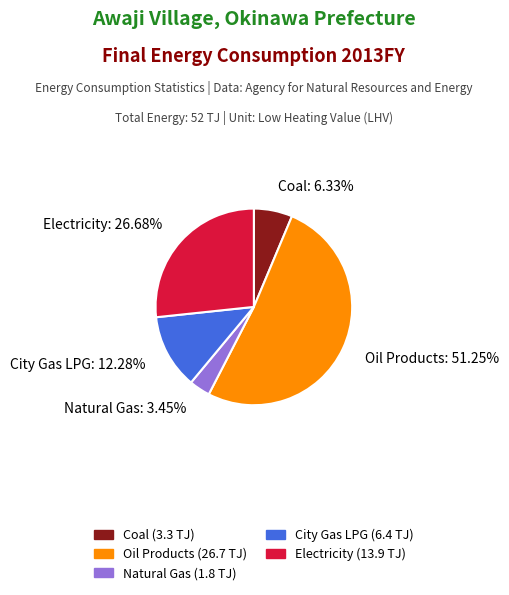

Rank the categories by value from lowest to highest.

Natural Gas, Coal, City Gas LPG, Electricity, Oil Products